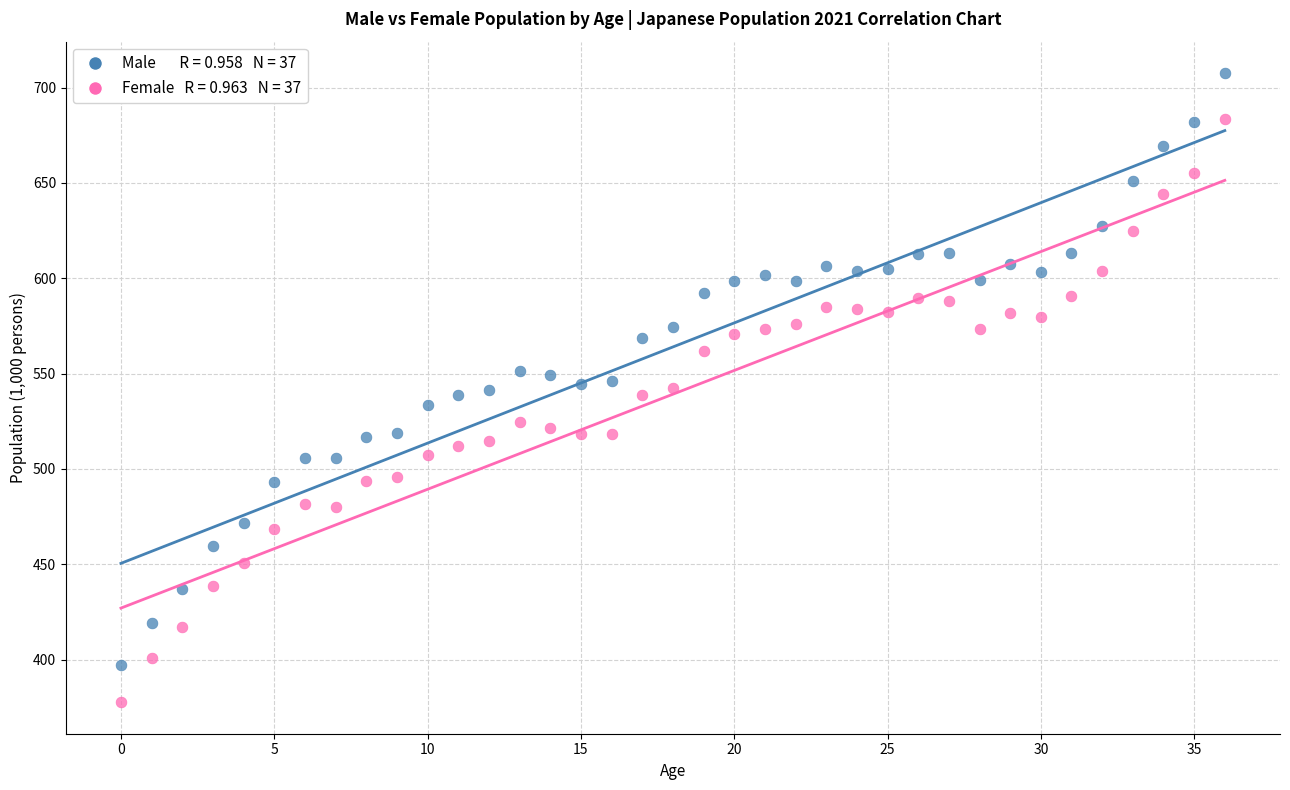

Across all data points, what is the range of Y values (max minus min)?

329.9